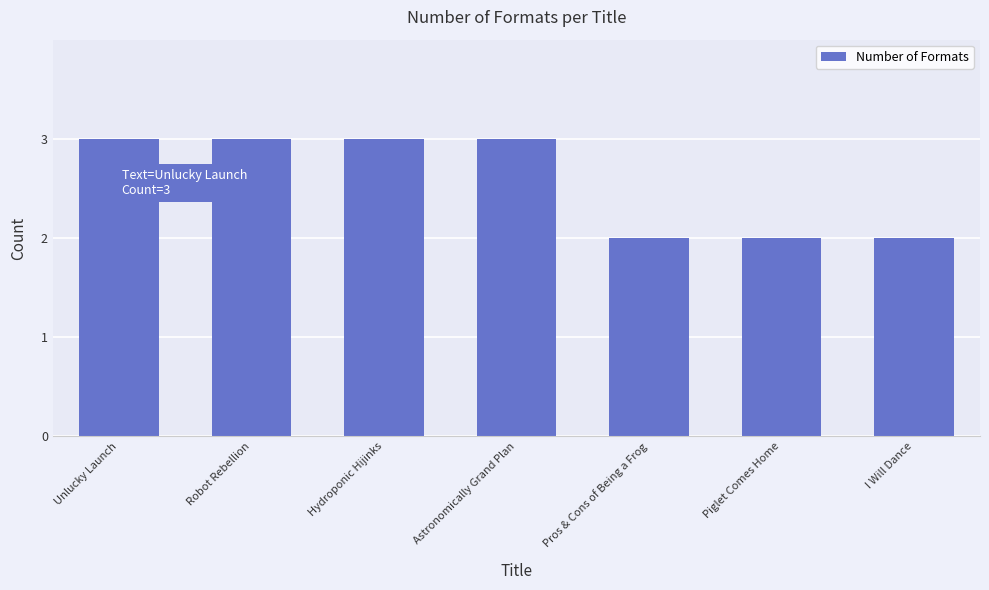

Read the value at Hydroponic Hijinks.

3